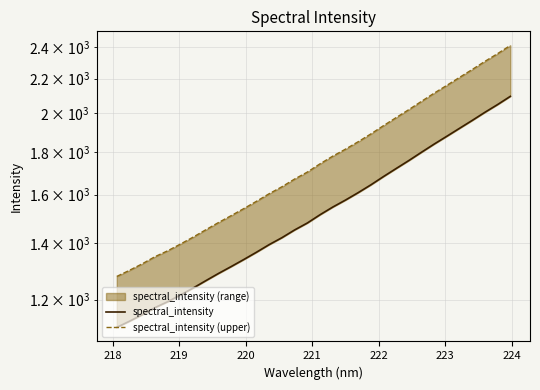

True or false: spectral_intensity and spectral_intensity (upper) intersect in this chart.

False